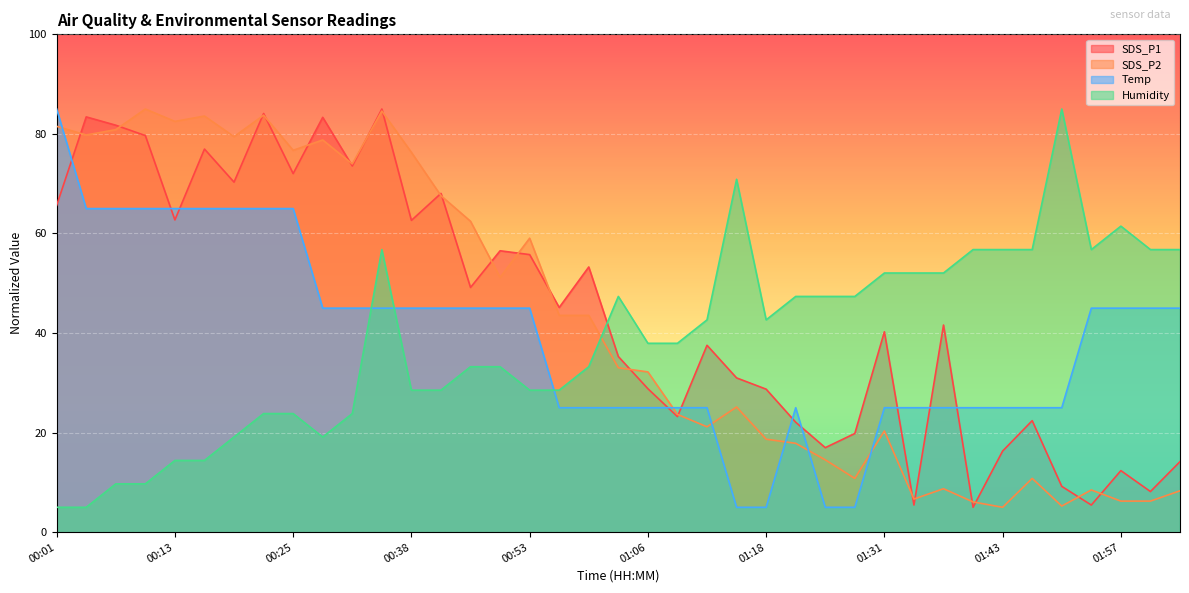

Does the chart display data point markers on the line(s)?

No